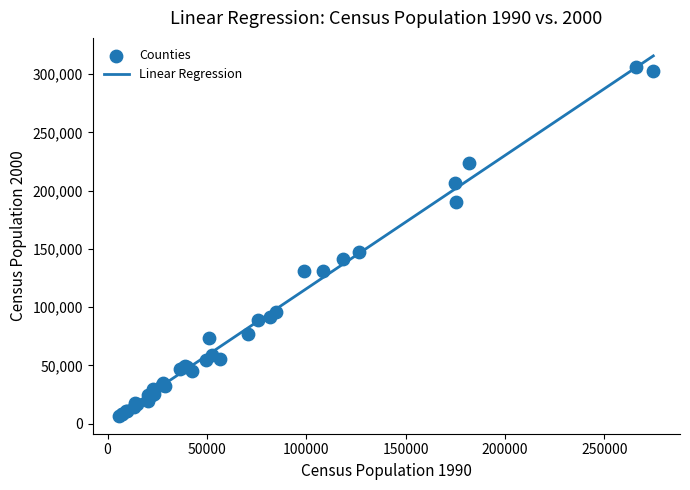

What Y value in the scatter plot is closest to 156476?

147246